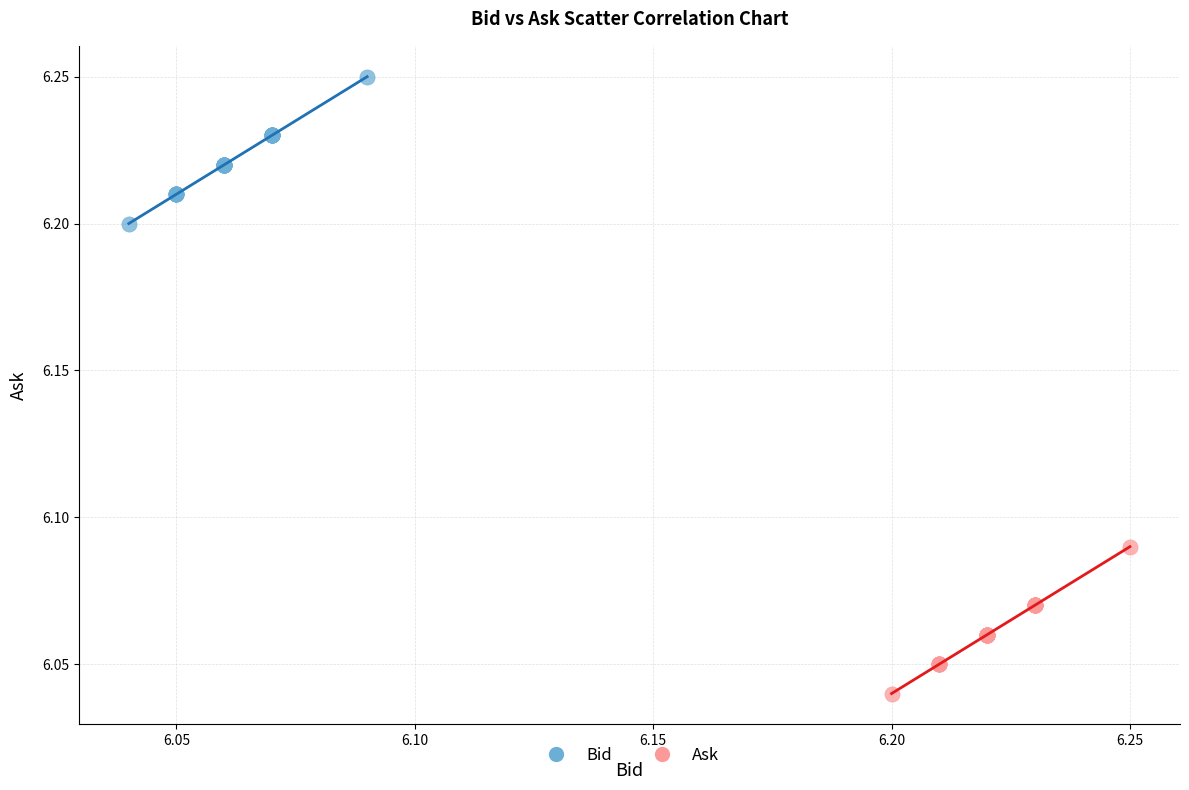

Which series reaches the minimum Y coordinate?

Ask